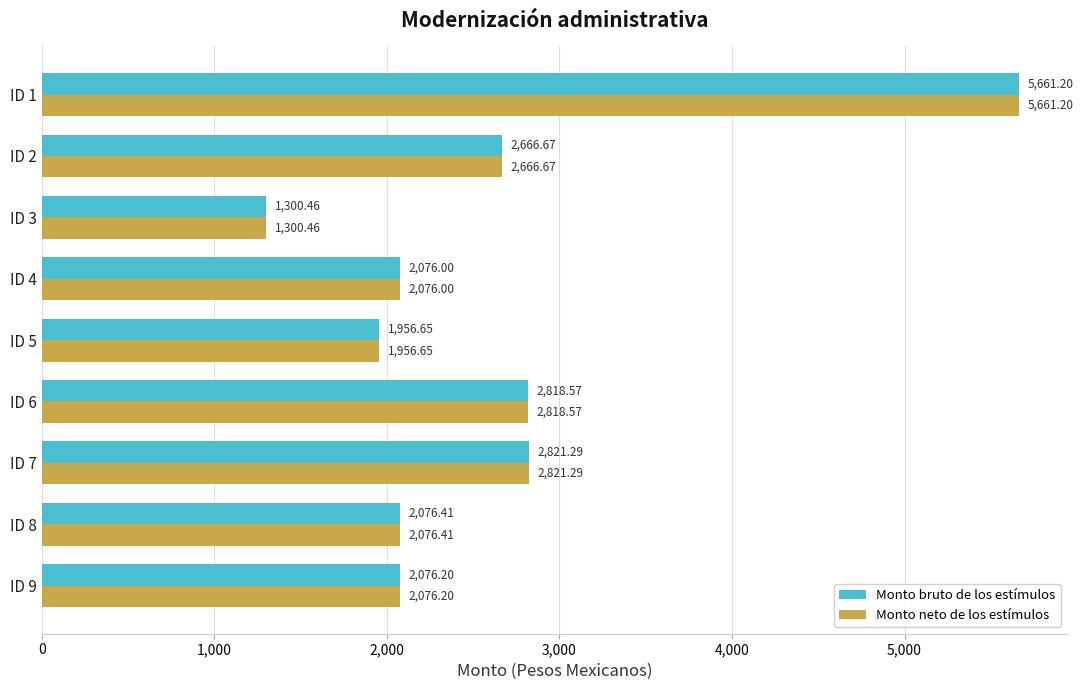

Is the value of Monto bruto de los estímulos at ID 6 greater than the value of Monto neto de los estímulos at ID 1?

No